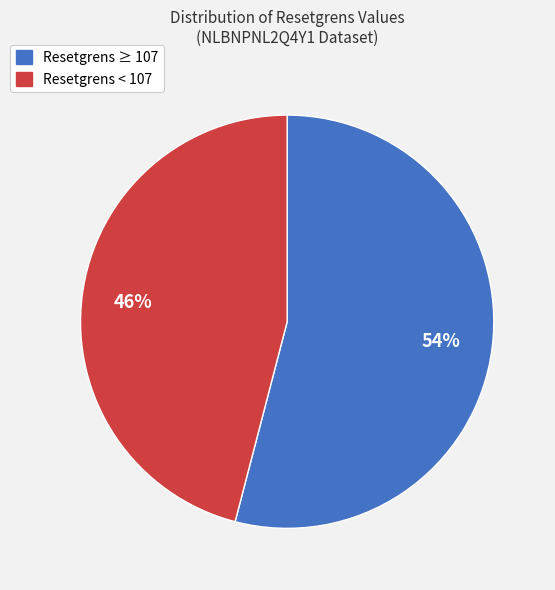

How many segments does this pie chart have?

2